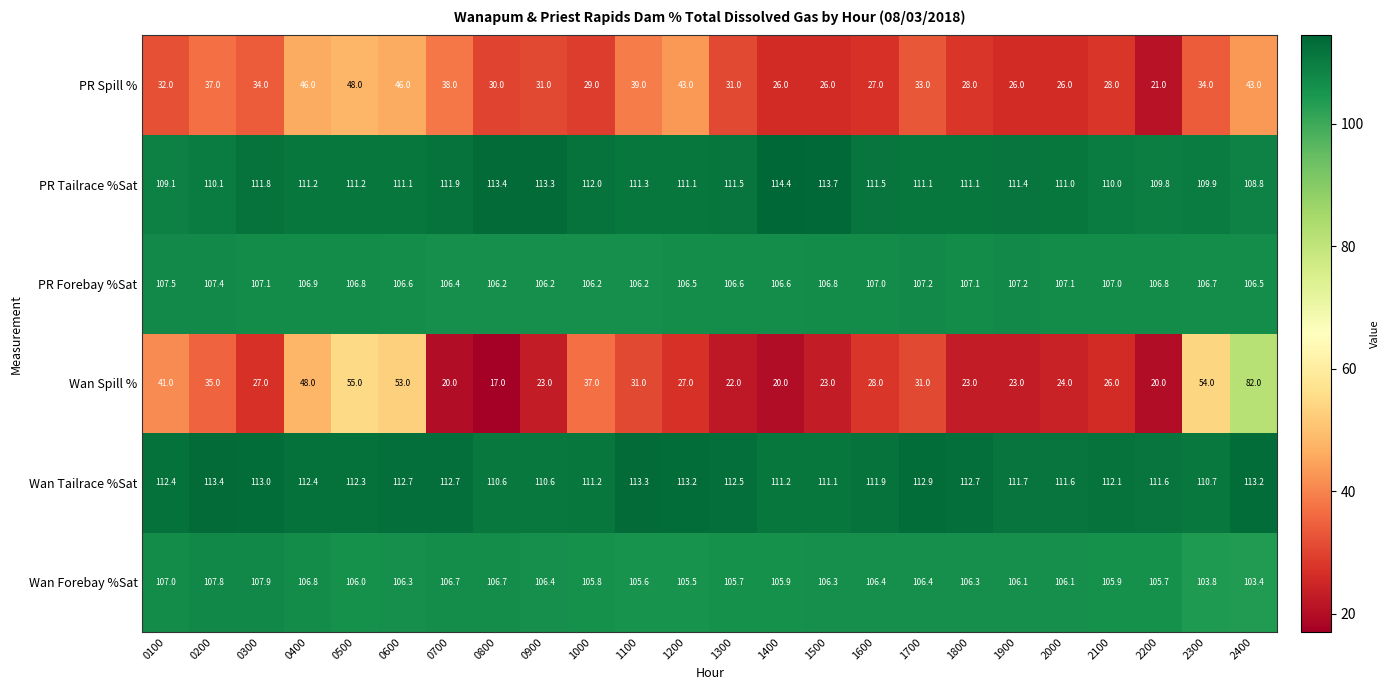

Which series has the largest total across all categories?

Wan Tailrace %Sat